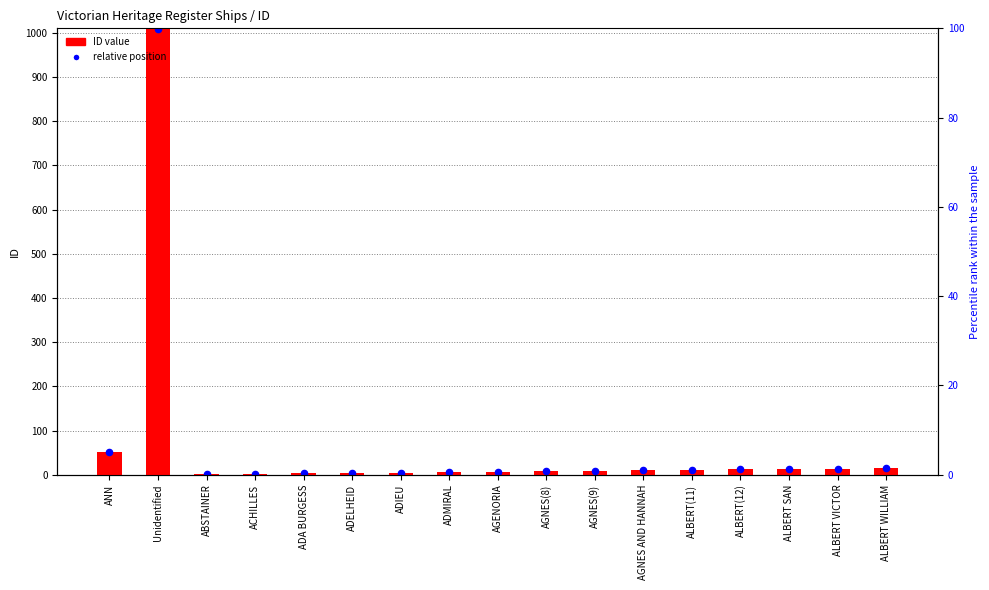

At which category is the sum across all series the highest?

Unidentified